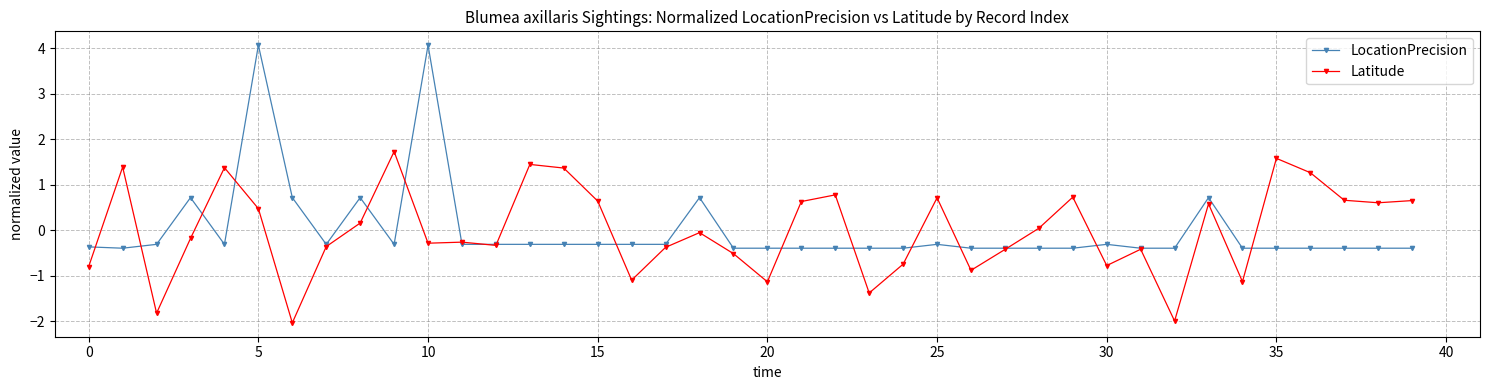

In Latitude, how many points are higher than both neighbors (excluding endpoints)?

12